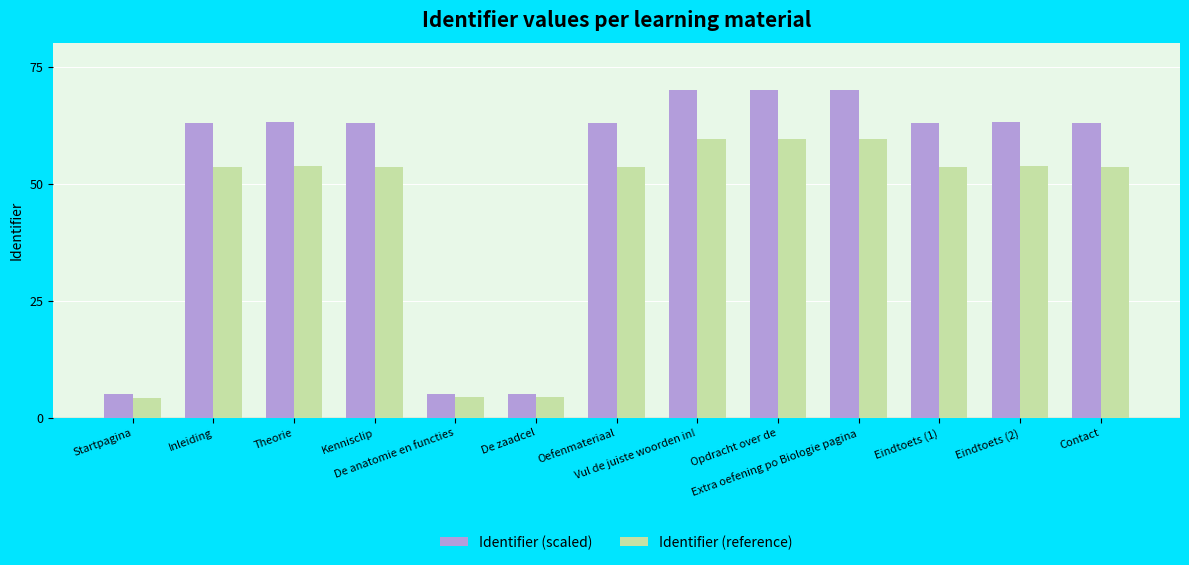

What is the label of the 2nd bar from the right?

Eindtoets (2)